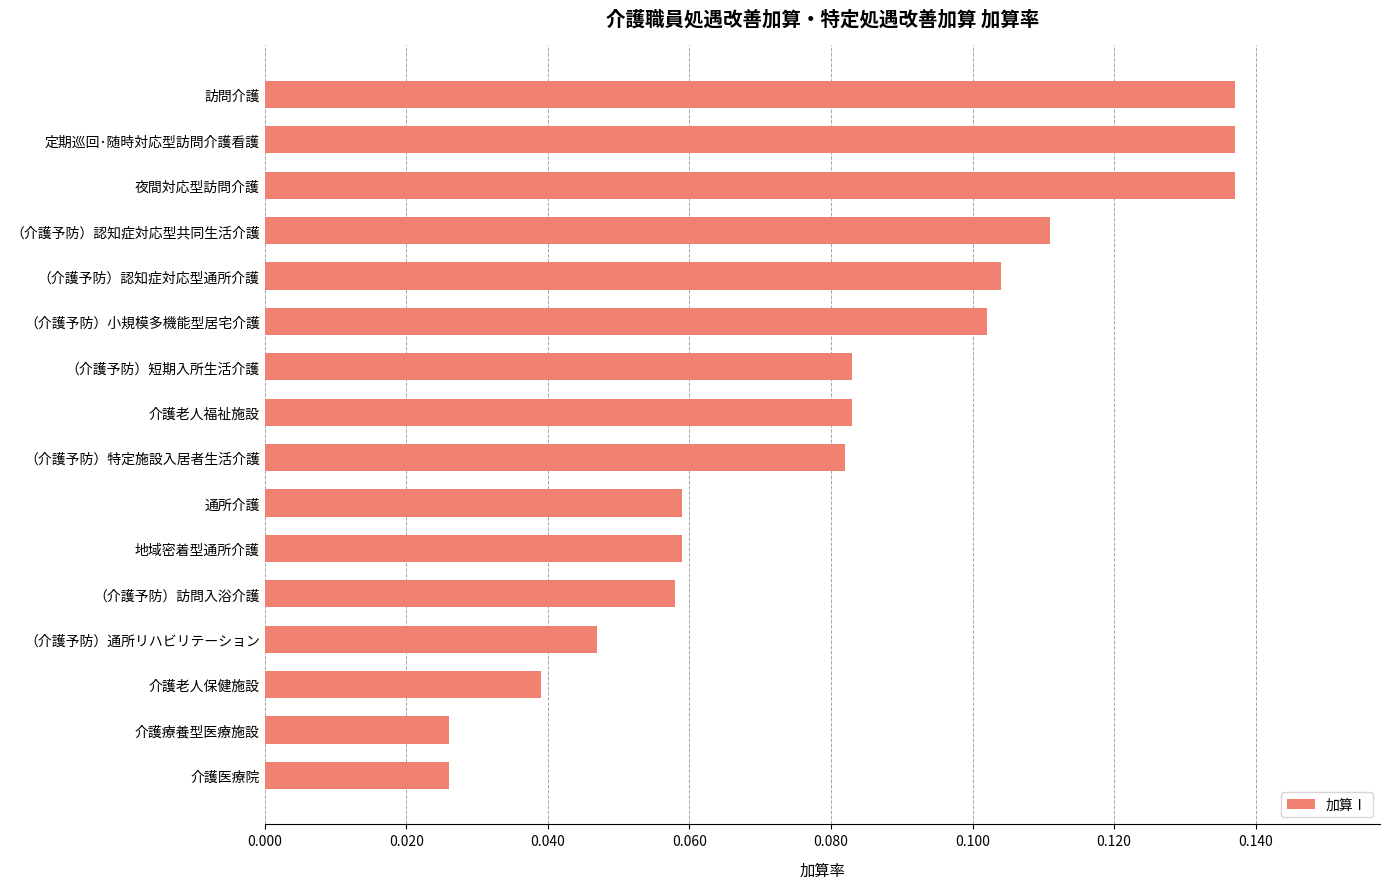

The chart shows a value of 0.2 at 夜間対応型訪問介護. True or false?

False